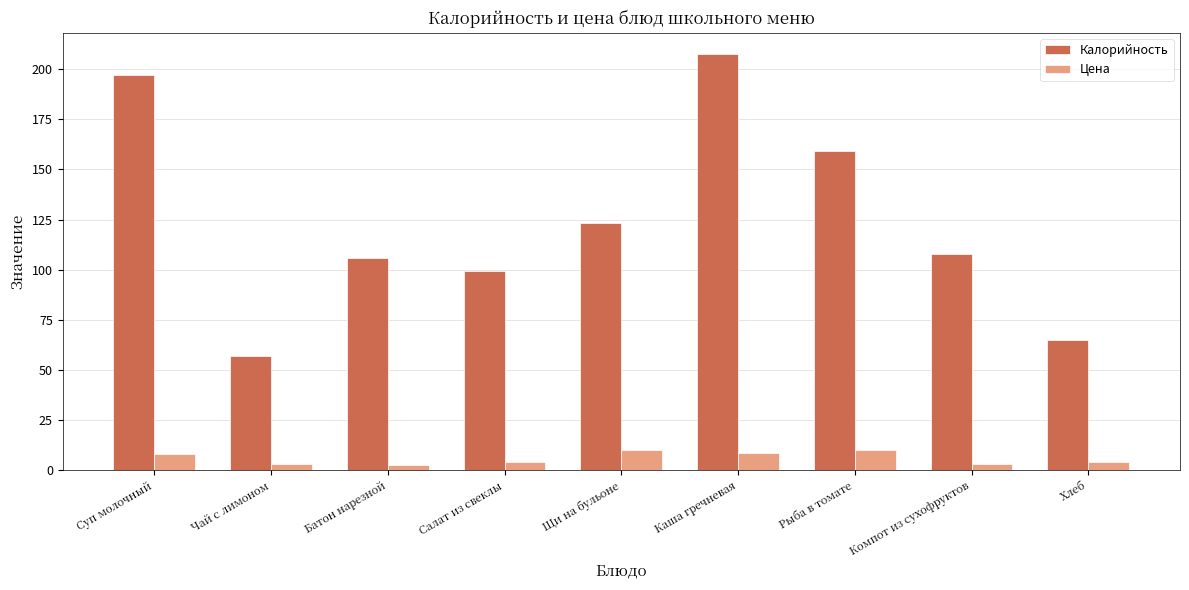

Rank the series by their average value, from lowest to highest.

Цена, Калорийность